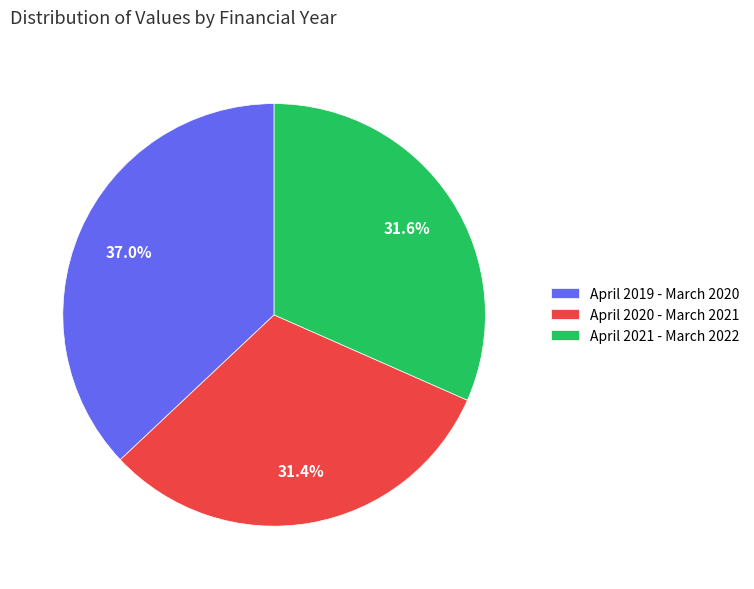

The April 2021 - March 2022 slice represents 19% of the pie. True or false?

False